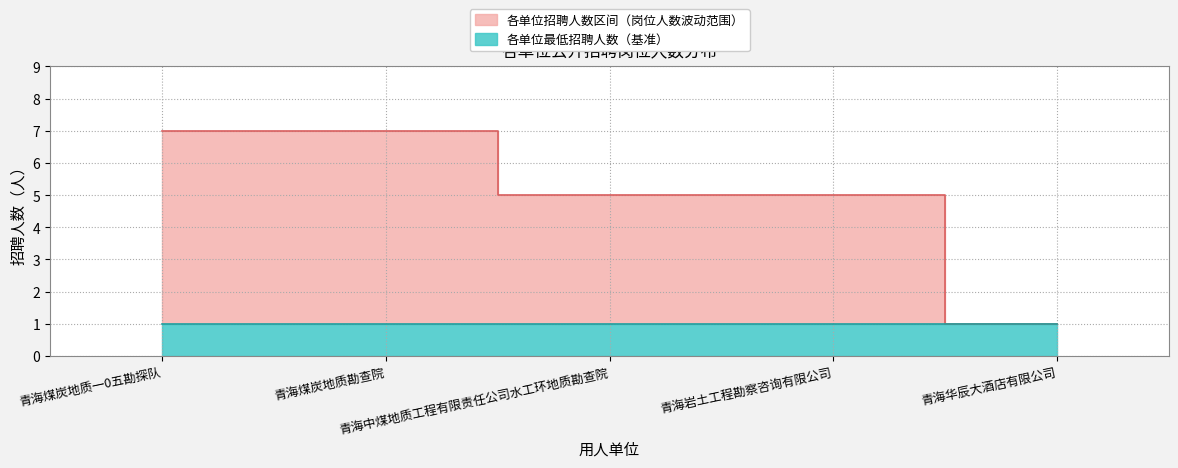

True or false: the data shows 10 at 青海煤炭地质勘查院.

False